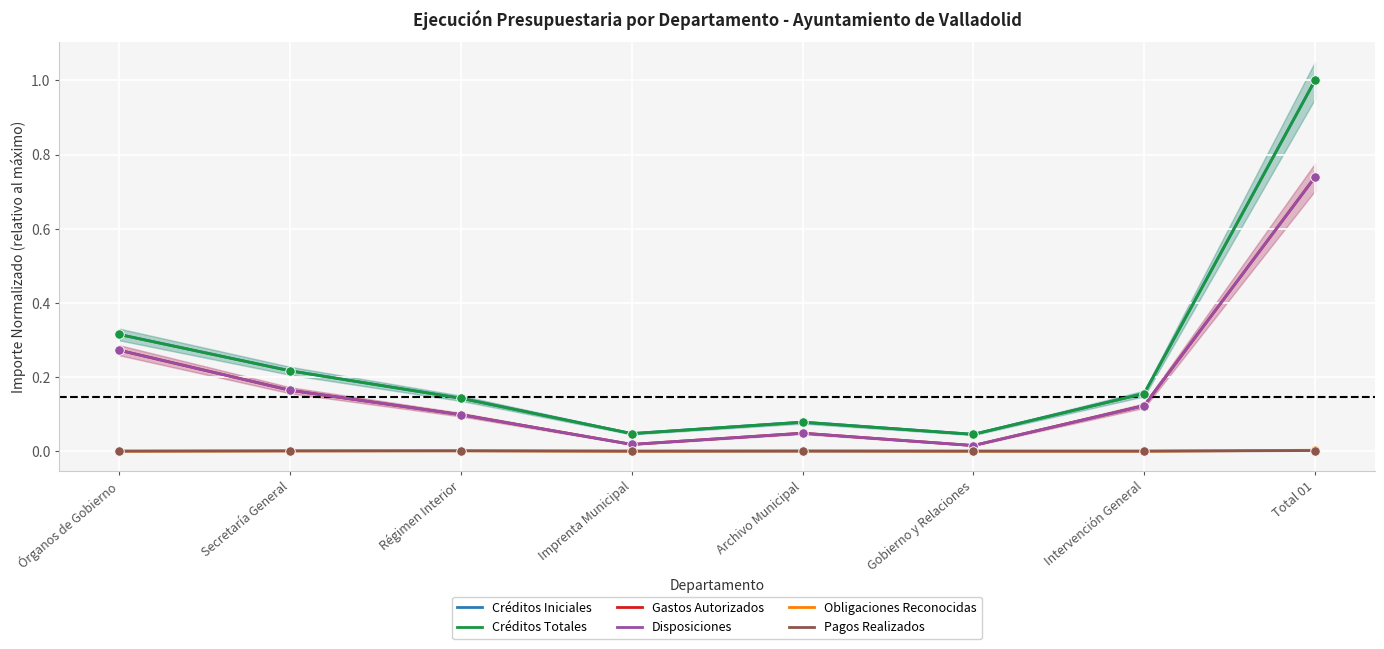

Which series has the largest total across all categories?

Créditos Iniciales